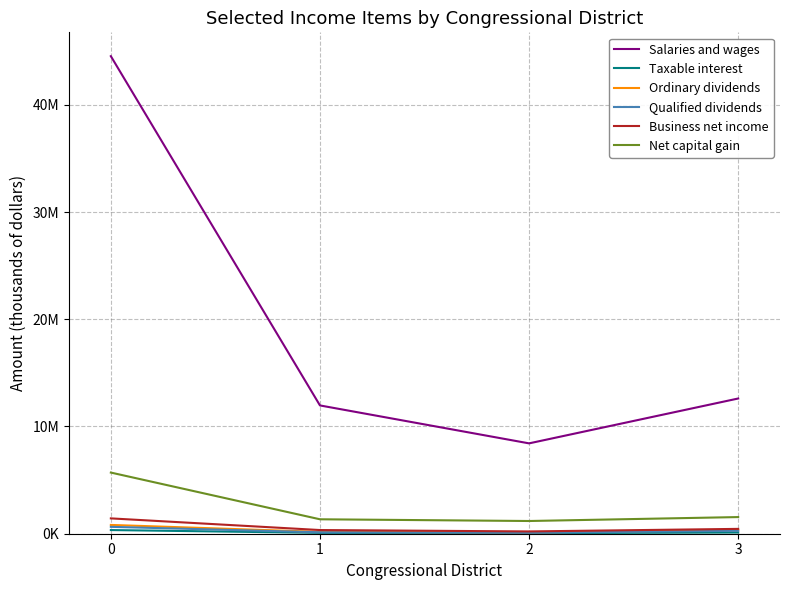

Reading right to left, list all the values displayed in this chart.

Salaries and wages: 12609155	8425734	11963240	44531042
Taxable interest: 112074	55090	81031	341917
Ordinary dividends: 345423	114657	173432	819662
Qualified dividends: 272631	87024	135383	641807
Business net income: 451696	213557	343370	1430231
Net capital gain: 1552591	1185787	1346036	5702844